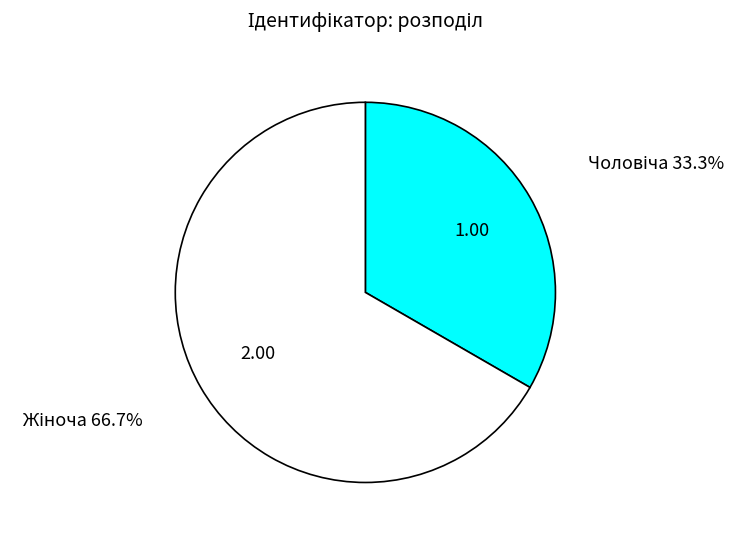

Does any single category account for the majority?

Yes